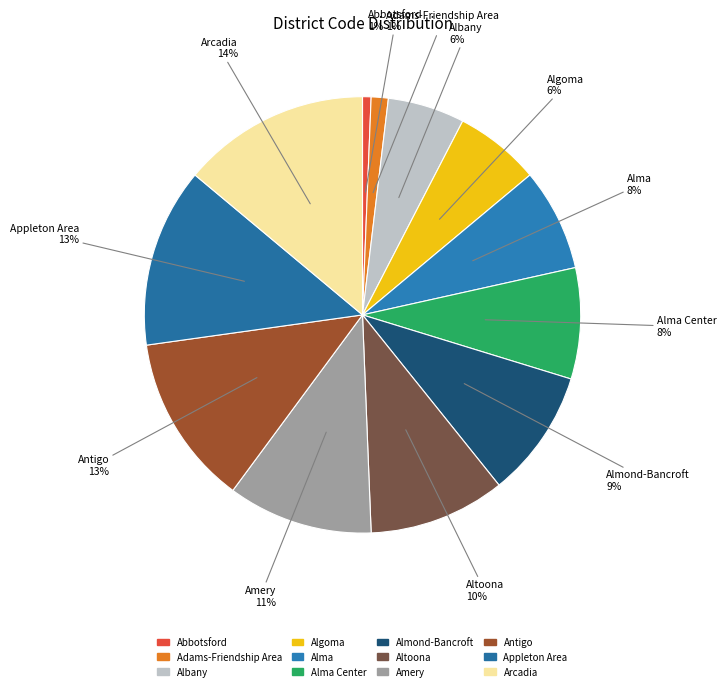

The Amery slice represents 25% of the pie. True or false?

False